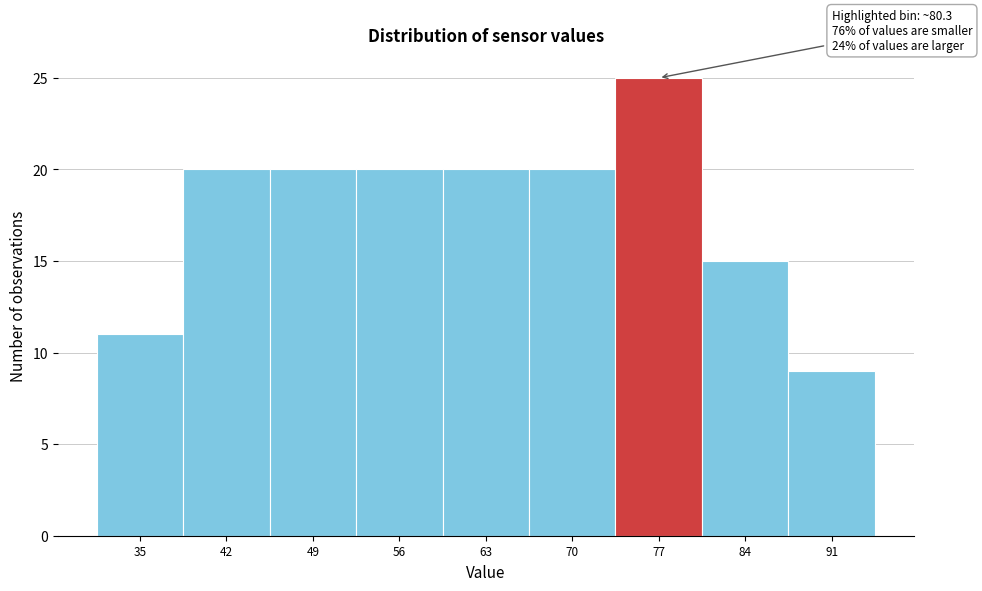

Reading right to left, what are all the values shown in this chart?

91=9	84=15	77=25	70=20	63=20	56=20	49=20	42=20	35=11